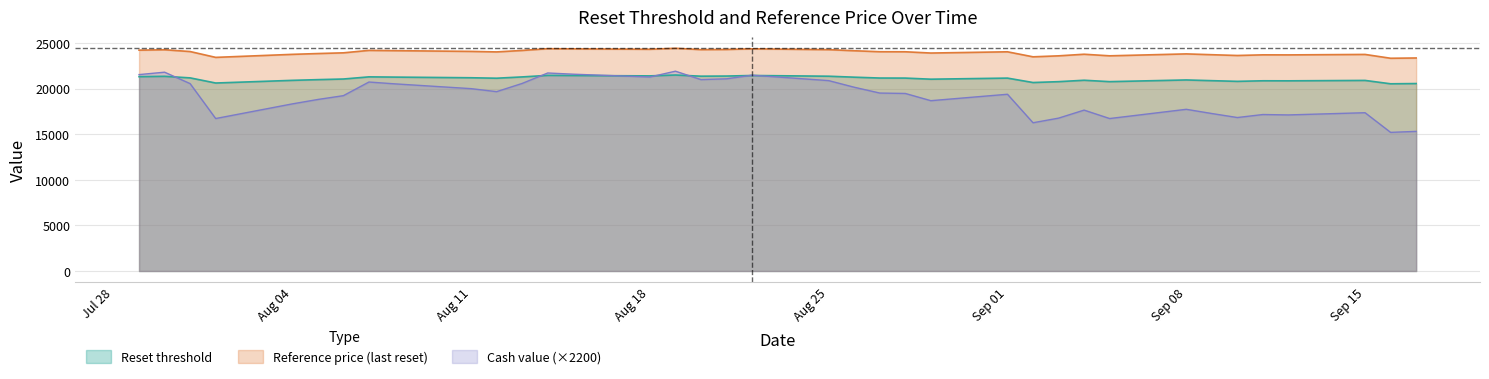

Rank the series by their maximum value, from lowest to highest.

Reset threshold, Cash value (×2200), Reference price (last reset)